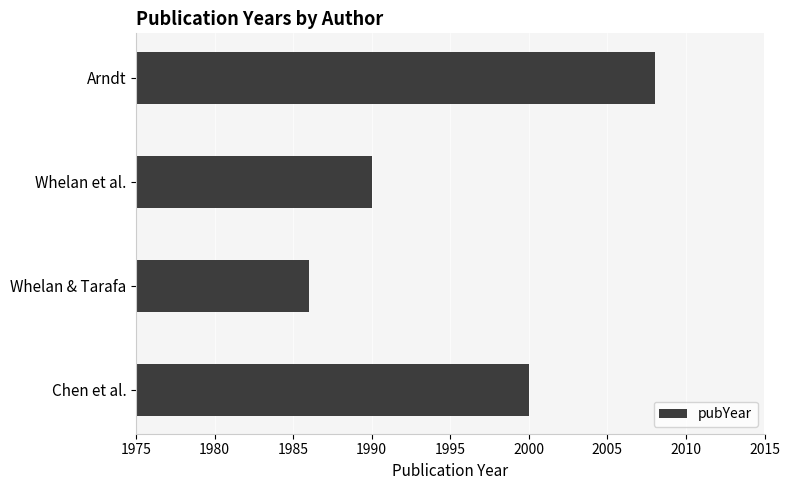

Are the bars horizontal?

Yes